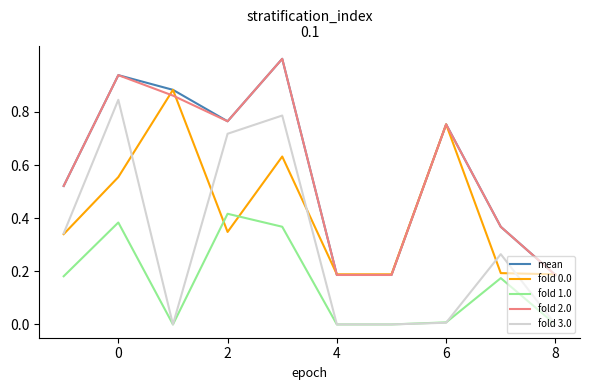

What is the highest value of the mean series?

1.0